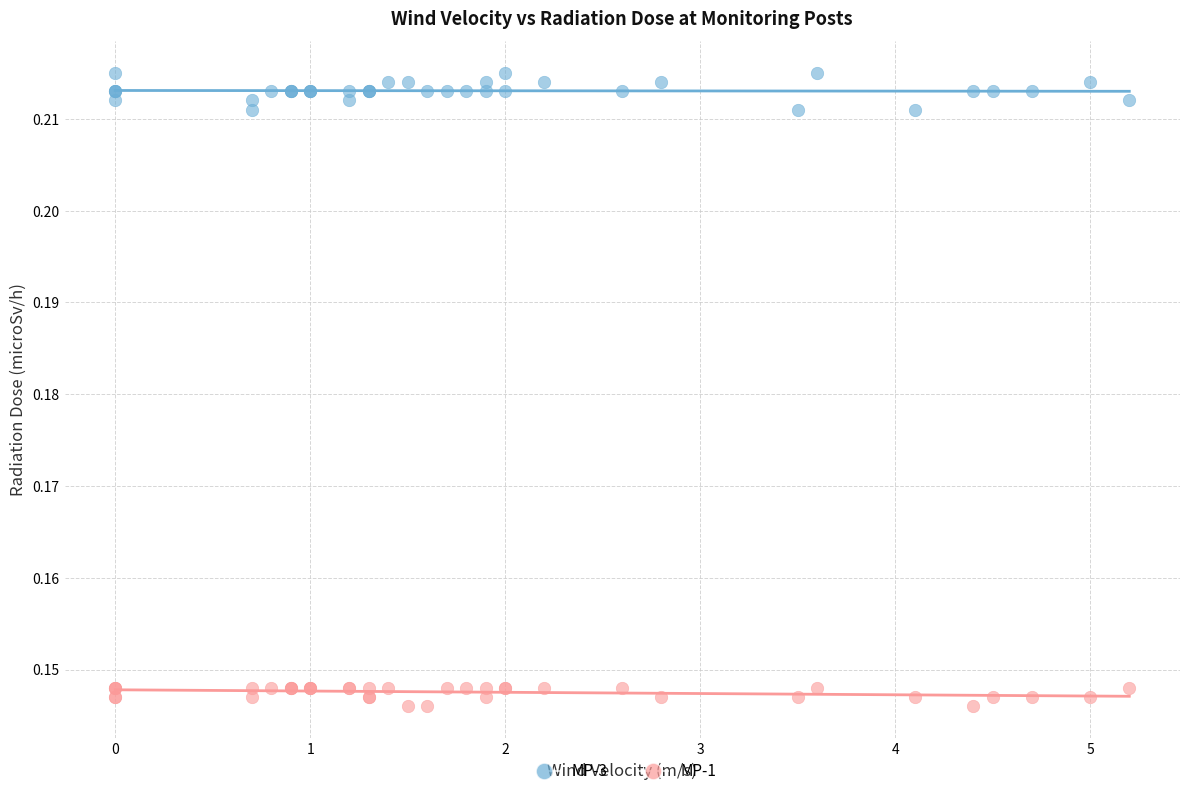

Which series contains the highest Y value?

MP-3